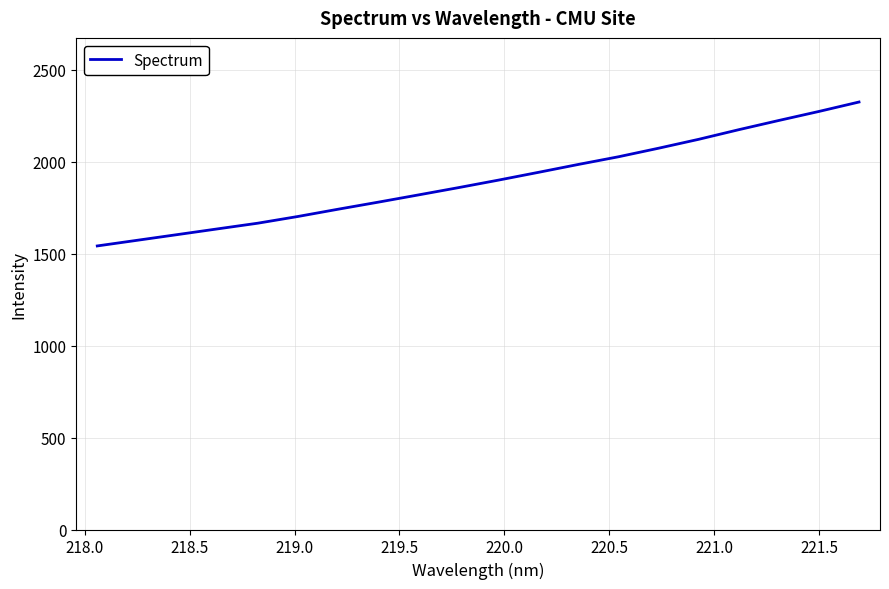

What is the maximum value shown in the chart?

2324.6